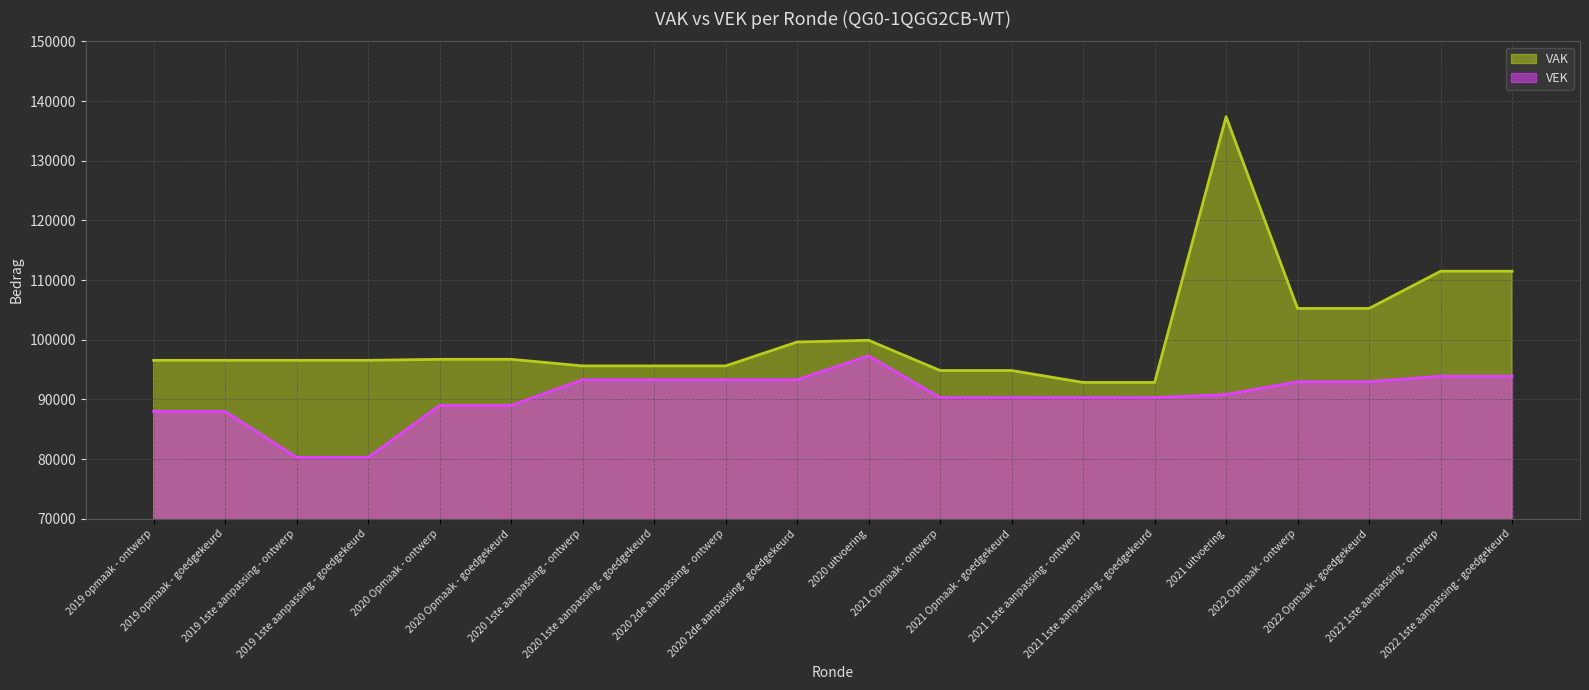

What is the difference between the highest and lowest values at 2019 1ste aanpassing - goedgekeurd?

16260